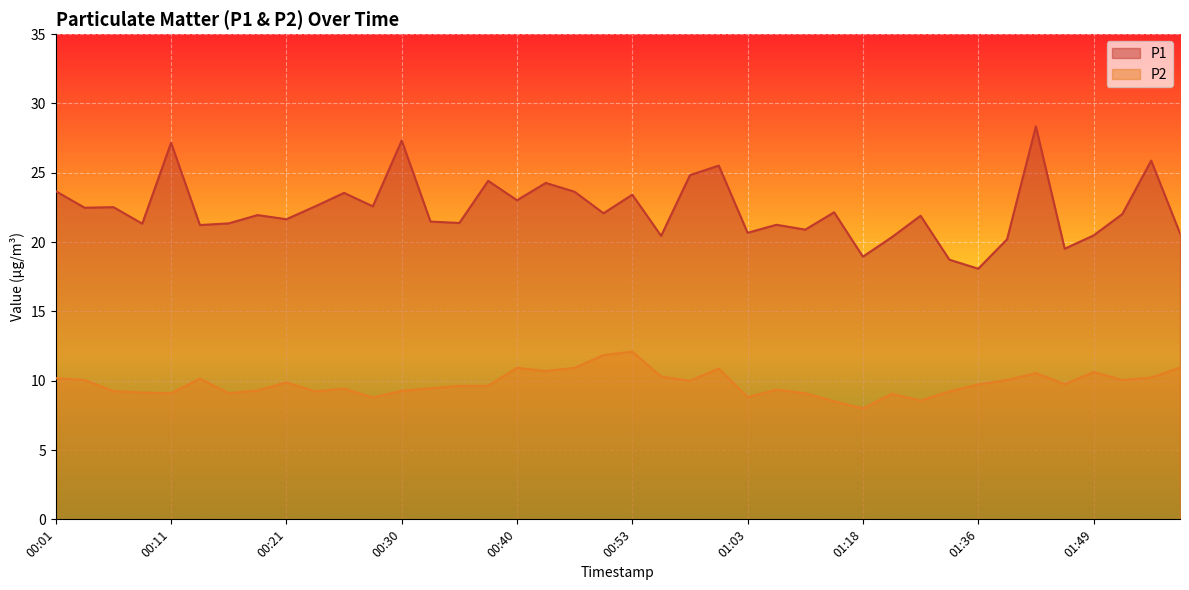

True or false: P1 and P2 intersect in this chart.

False